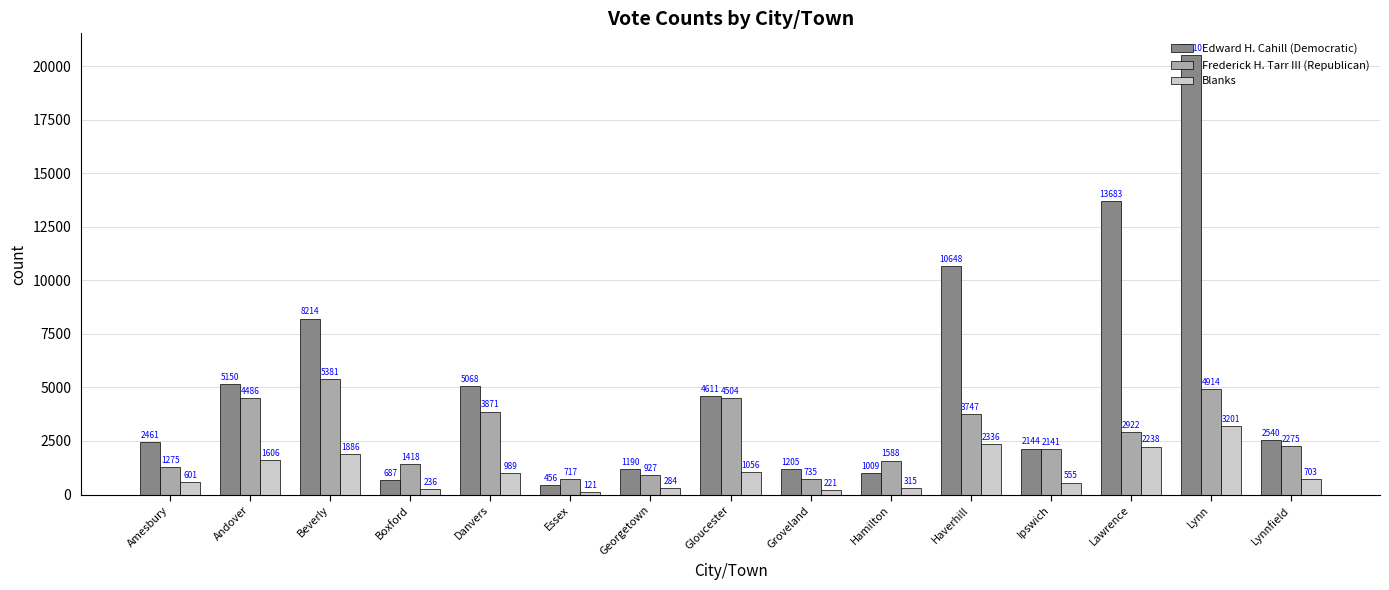

At which label is Edward H. Cahill (Democratic) closest to 10483?

Haverhill